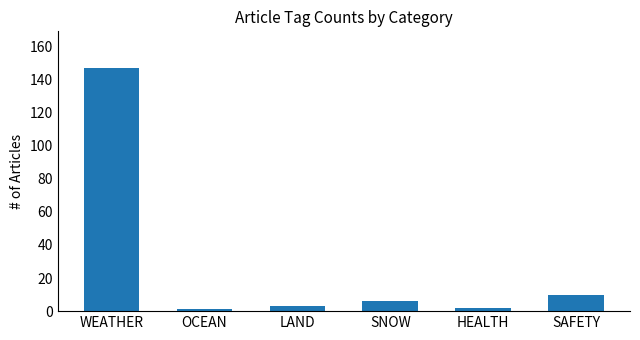

At which label is the value closest to 74?

SAFETY